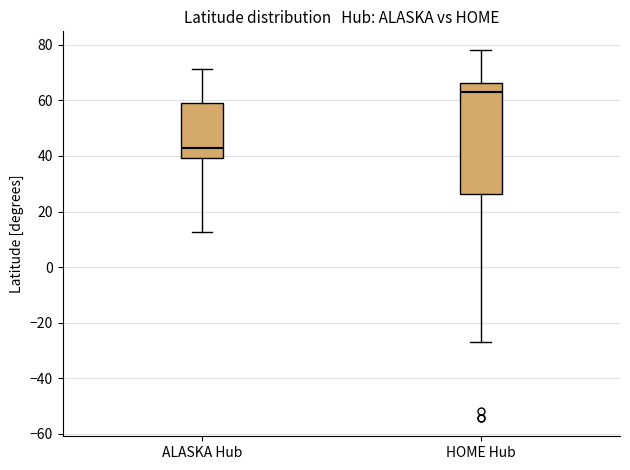

Where does the median line of the box for HOME Hub sit on the y-axis? The values are not printed on the chart, so give them approximately, as read against the axis.

64